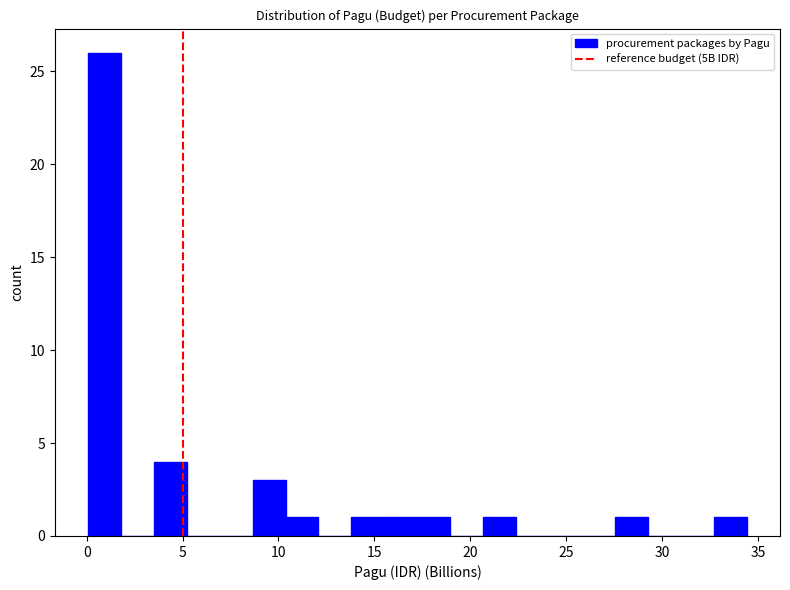

Read against the x-axis, roughly where is the centre of the tallest bar?

1.0